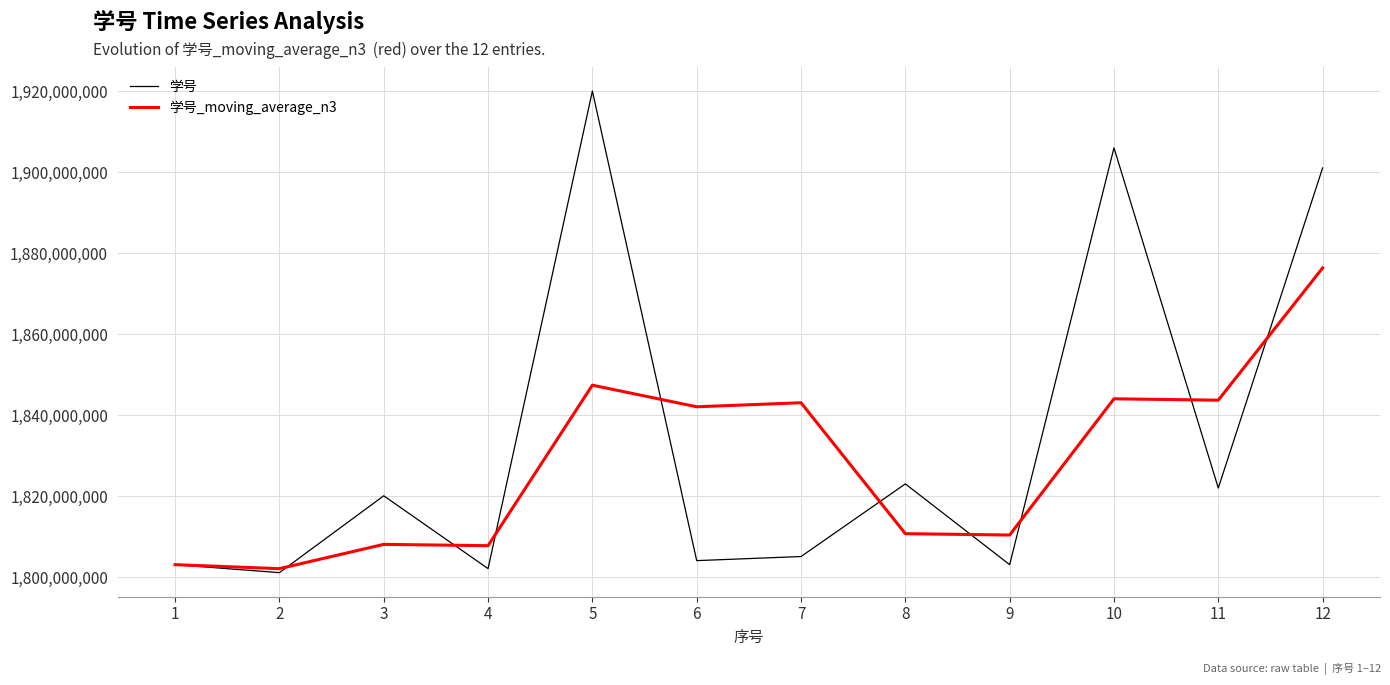

What is the difference between the maximum and second lowest values in the 学号_moving_average_n3 series?

73319864.0